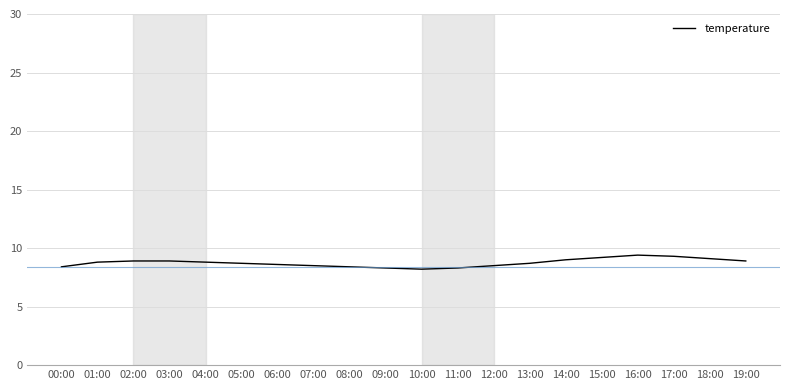

How many lines are shown in the chart?

1